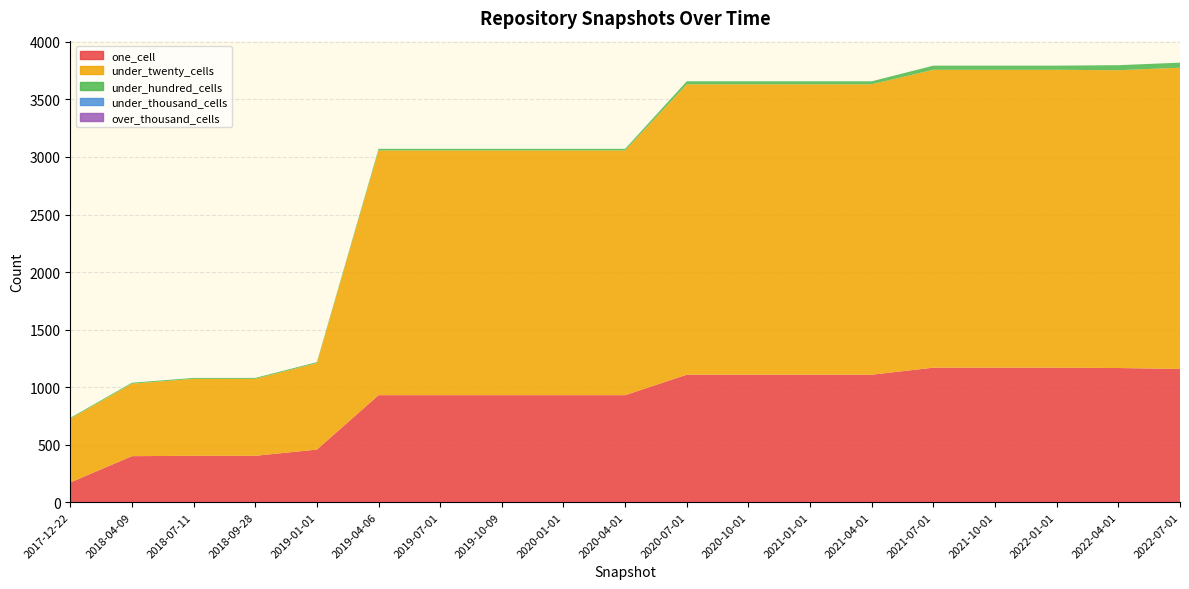

Reading left to right, what are all the values shown in this chart?

one_cell: 171	400	403	403	457	930	930	930	930	930	1108	1108	1108	1108	1169	1169	1169	1166	1158
under_twenty_cells: 554	630	669	669	752	2127	2127	2127	2127	2127	2524	2524	2524	2524	2589	2589	2589	2588	2618
under_hundred_cells: 8	8	8	8	8	14	14	14	14	14	26	26	26	26	36	36	36	44	44
under_thousand_cells: 0	0	0	0	0	0	0	0	0	0	0	0	0	0	0	0	0	0	0
over_thousand_cells: 0	0	0	0	0	0	0	0	0	0	0	0	0	0	0	0	0	0	0